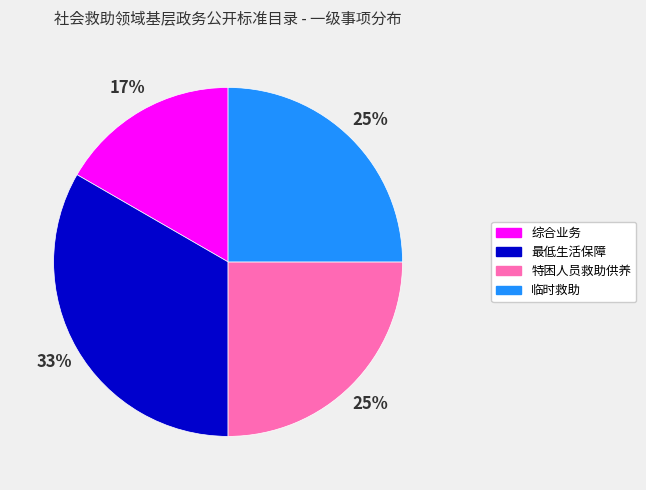

To the nearest percent, what is the average slice percentage?

25%